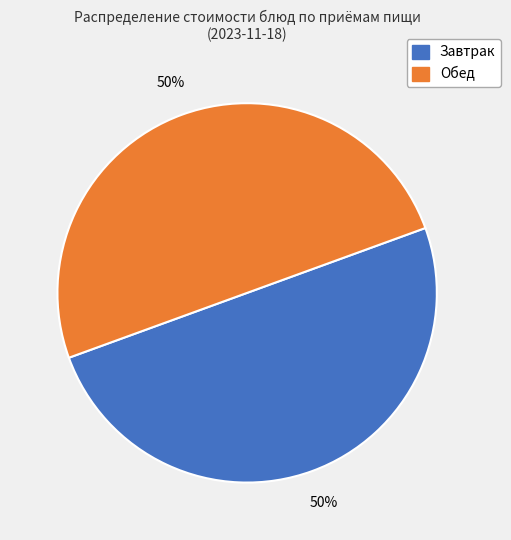

To the nearest percent, what is the average slice percentage?

50%